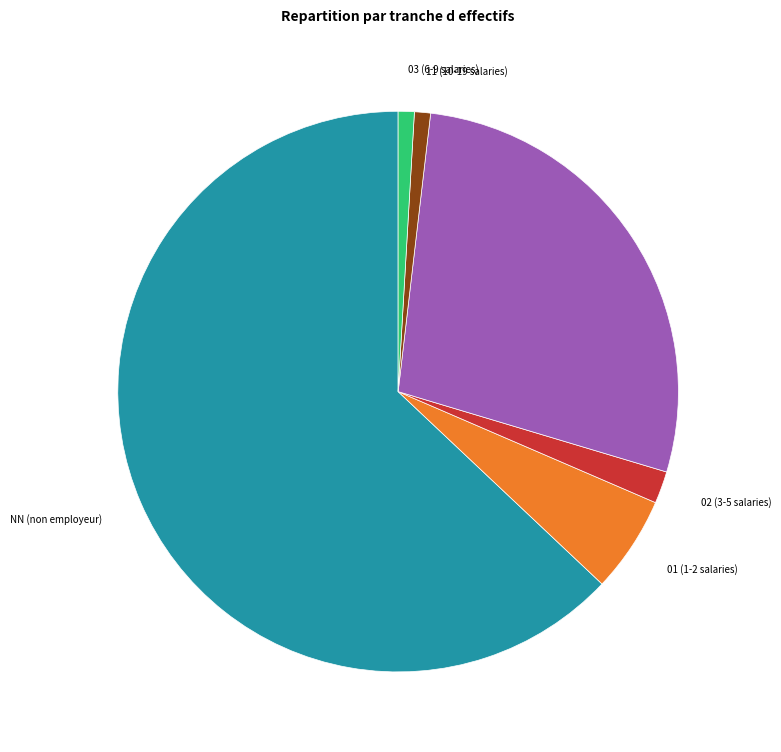

Is there a majority slice in this chart?

Yes